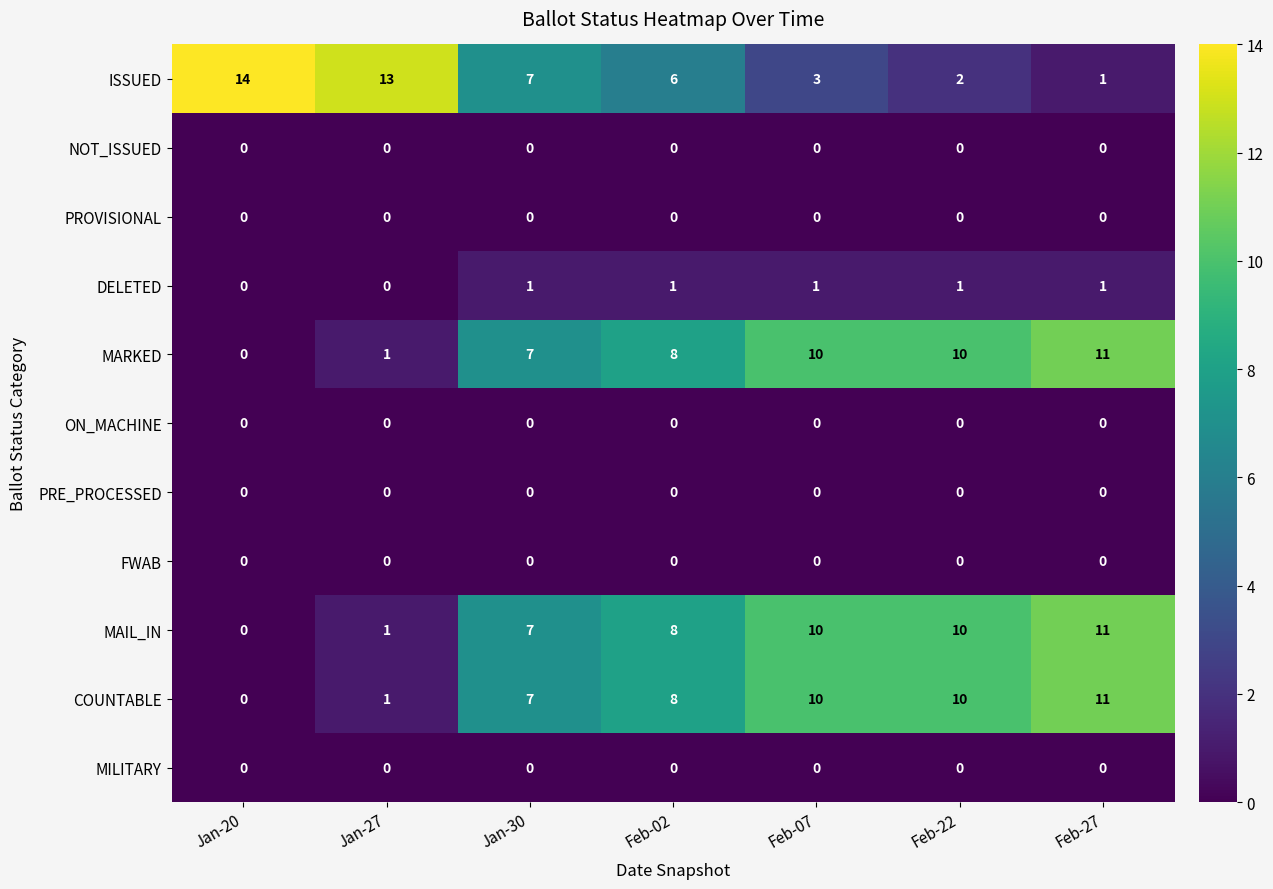

What is the sum of the MARKED values at Feb-02 and Jan-30?

15